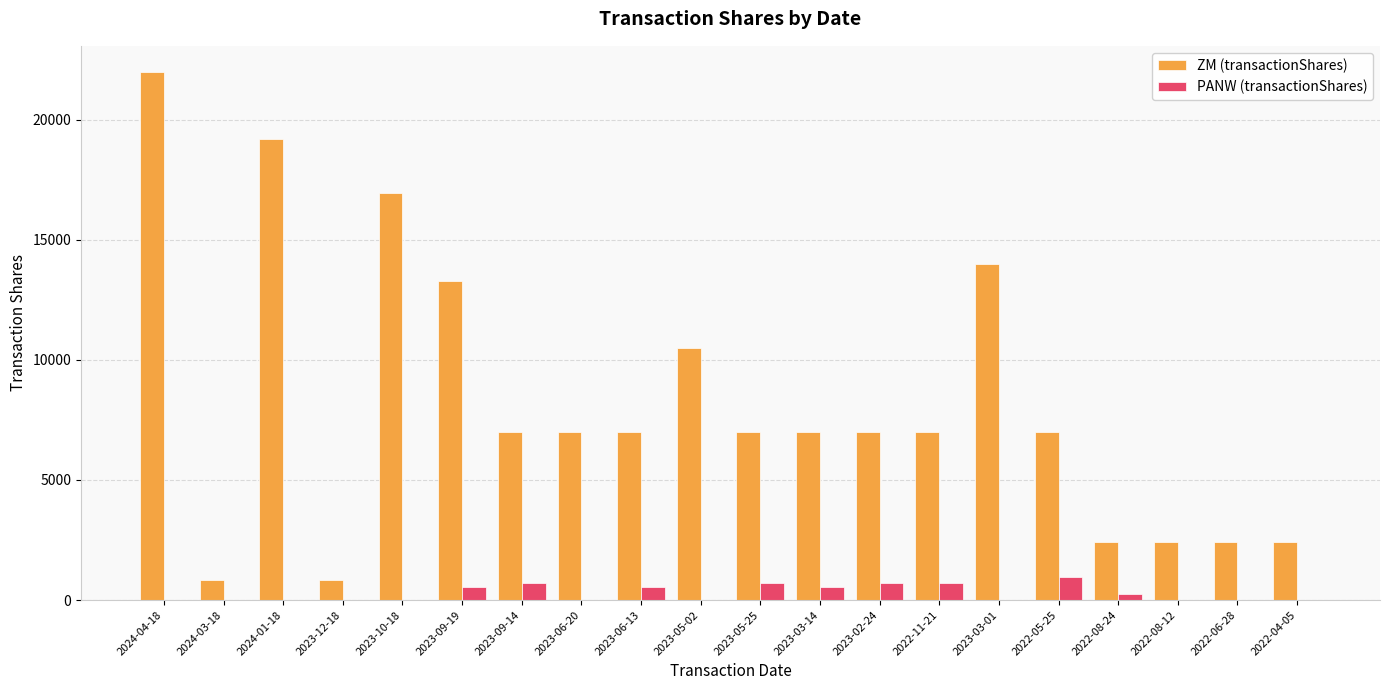

What is the greatest value displayed?

21968